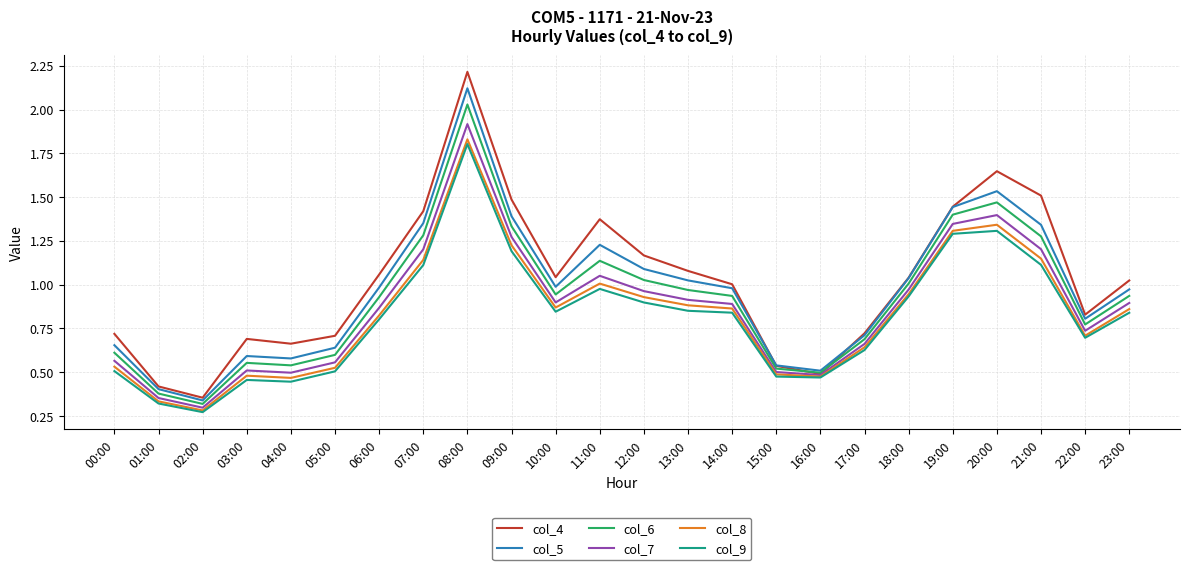

At 07:00, list the series in order from largest to smallest.

col_4, col_5, col_6, col_7, col_8, col_9